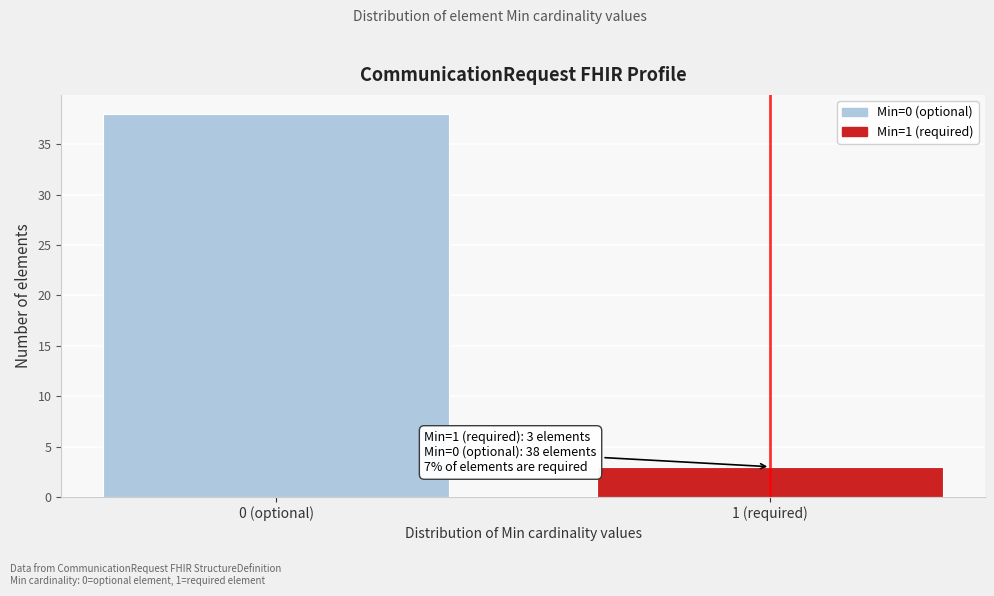

Reading left to right, what are all the values shown in this chart?

0 (optional)=38	1 (required)=3